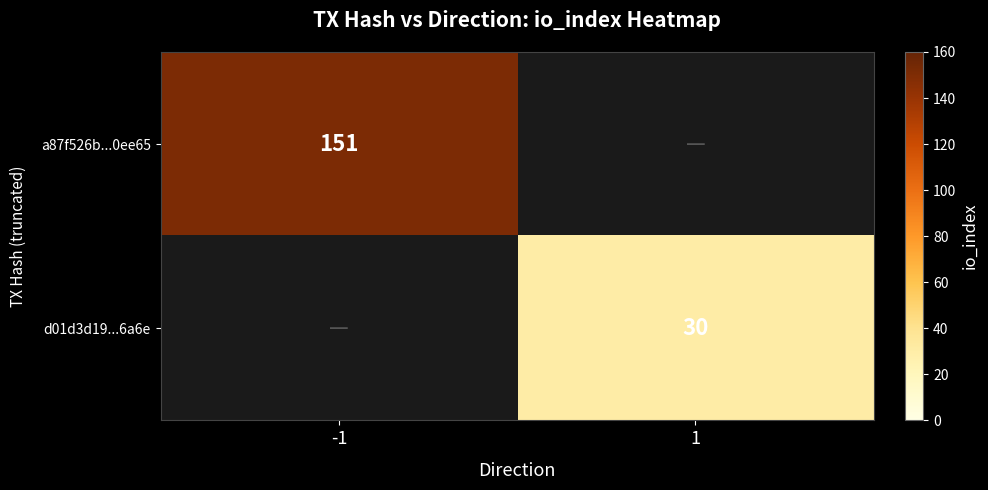

Which category has the highest value across all series?

-1